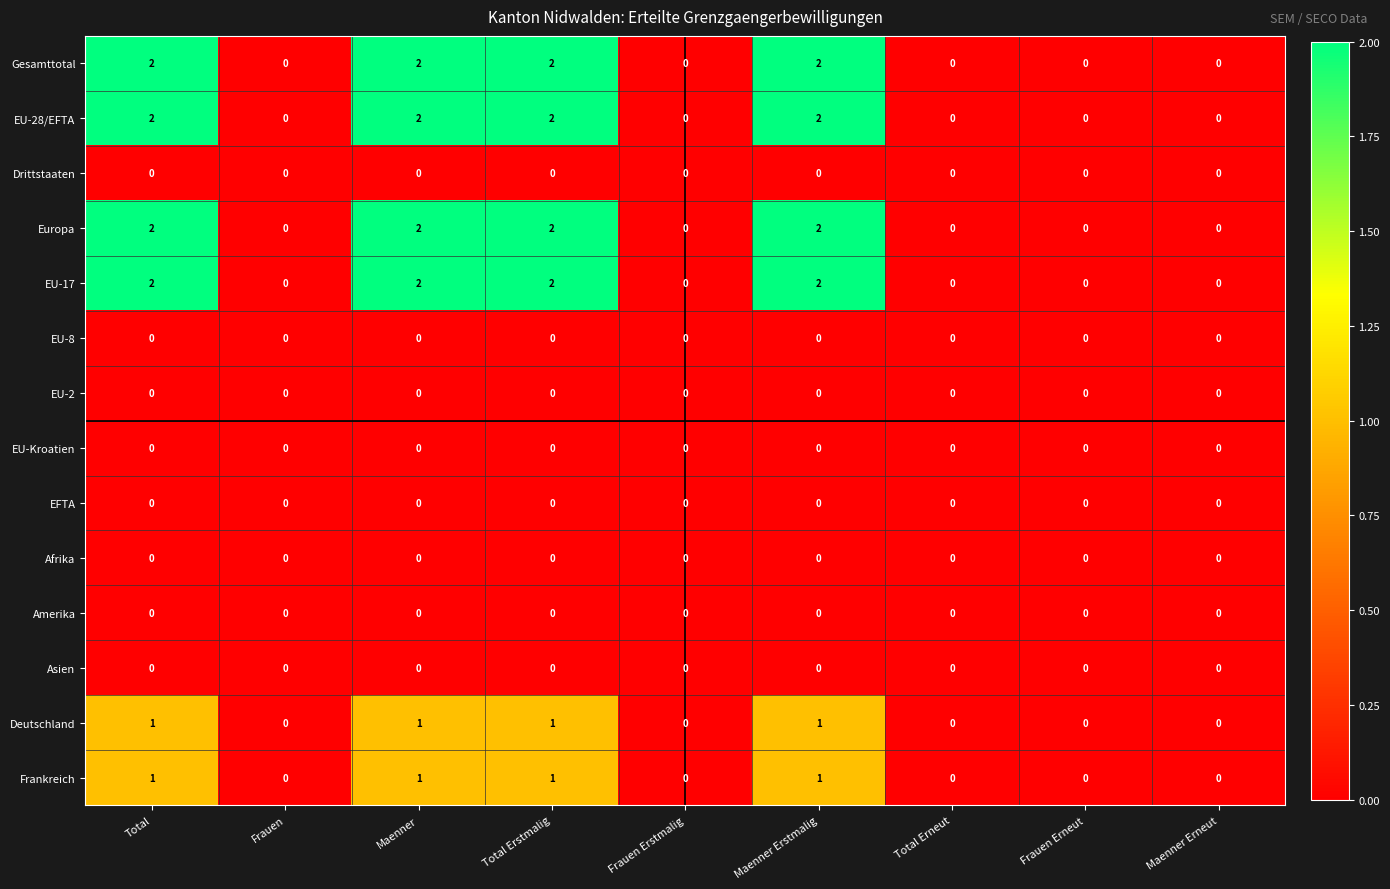

True or false: Frankreich has a value of 1 at Maenner Erstmalig.

True